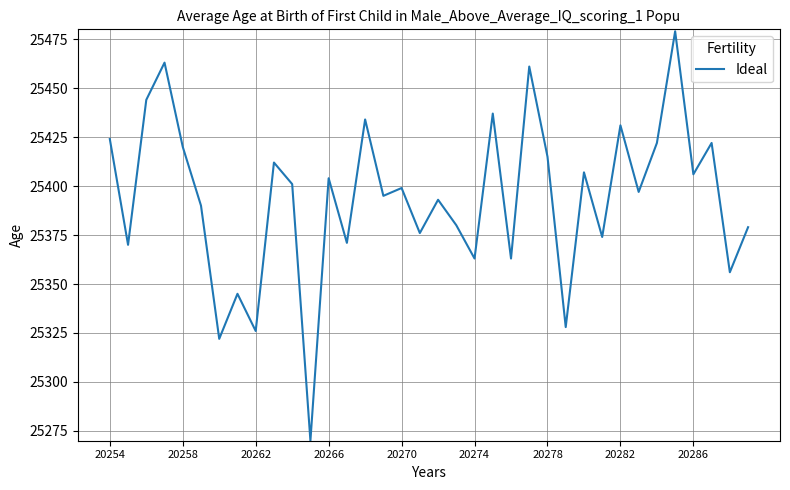

What is the maximum value shown in the chart?

25479